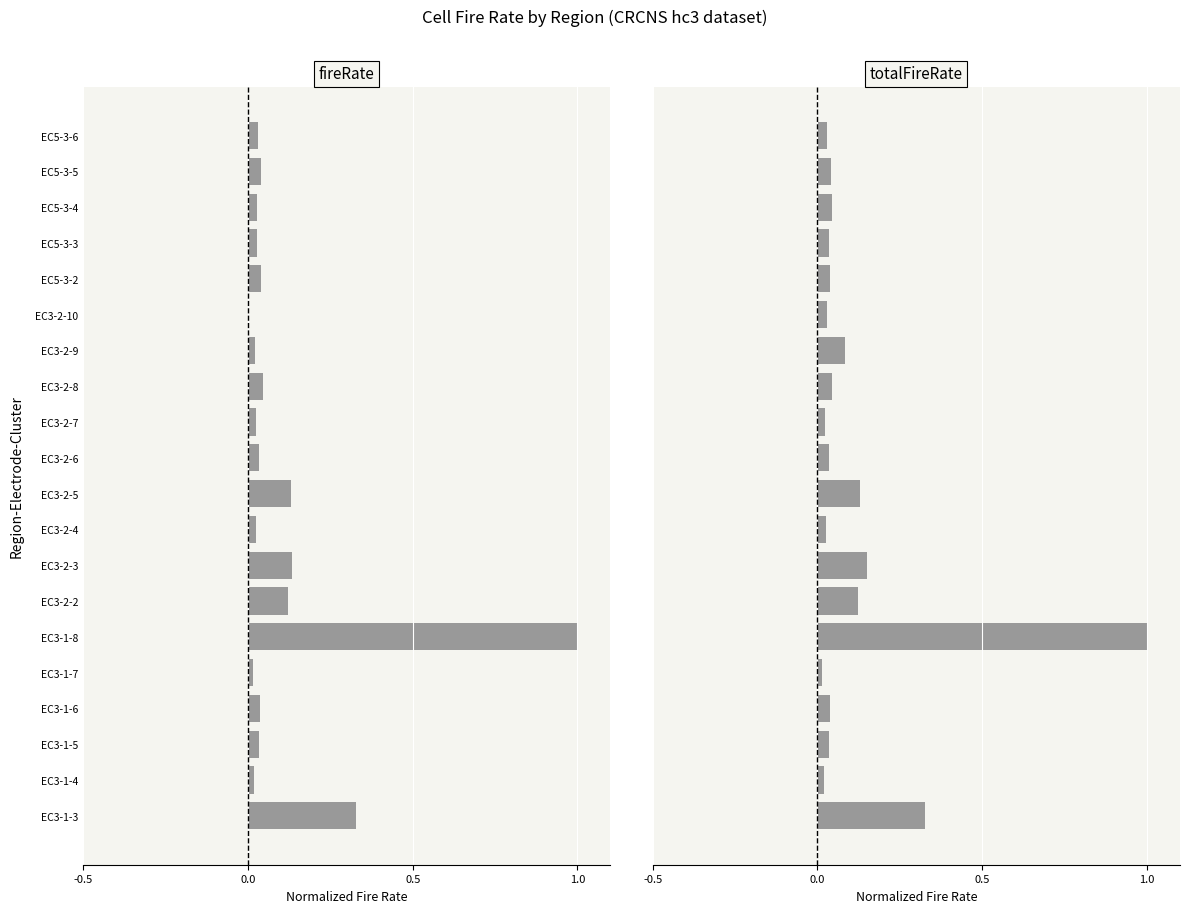

Between EC3-1-4 and EC3-1-5, which series saw the biggest shift?

fireRate